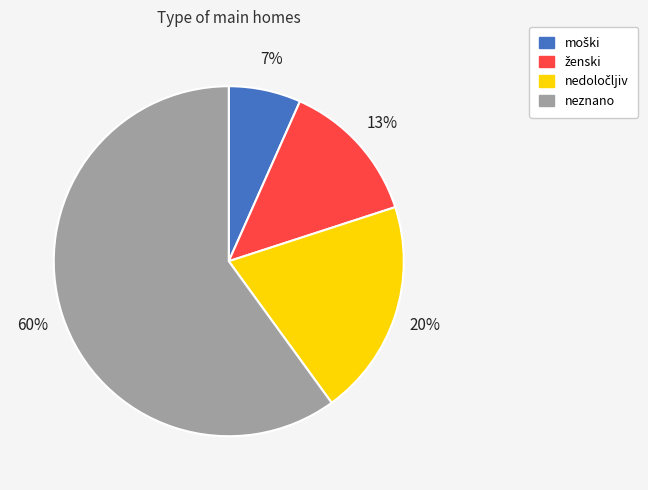

To the nearest percent, what is the average slice percentage?

25%